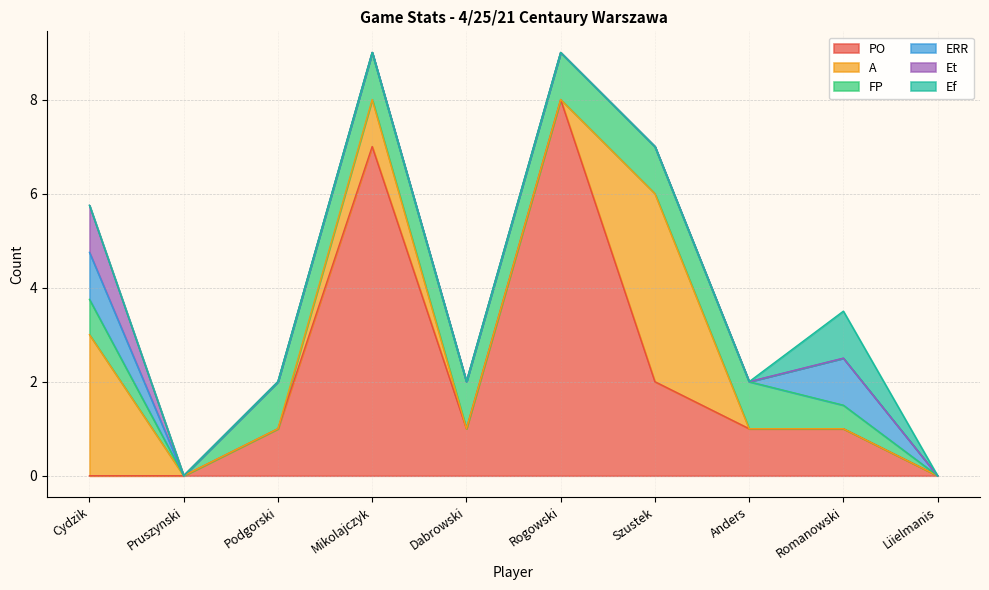

What is the greatest value displayed?

8.0